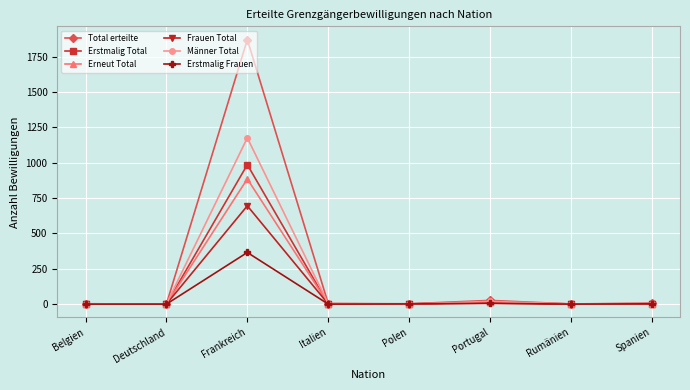

What is the label of the 4th point from the right?

Polen